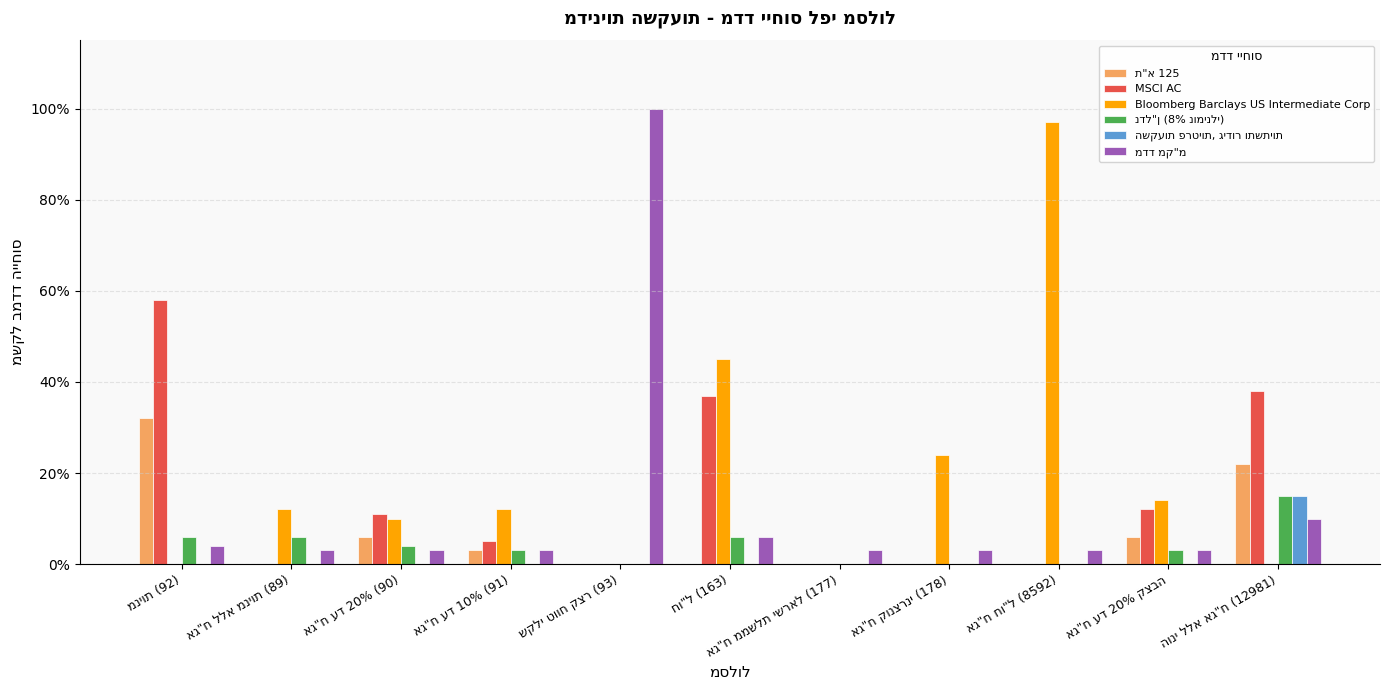

What is the total value across all series at שקלי טווח קצר (93)?

1.0